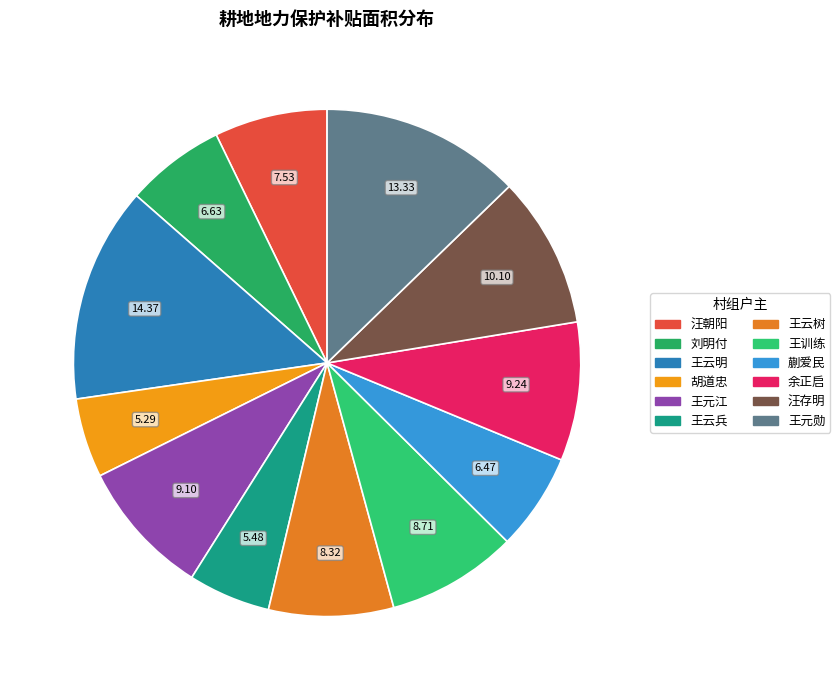

What is the ratio of the value at 蒯爱民 to the value at 刘明付?

1.0